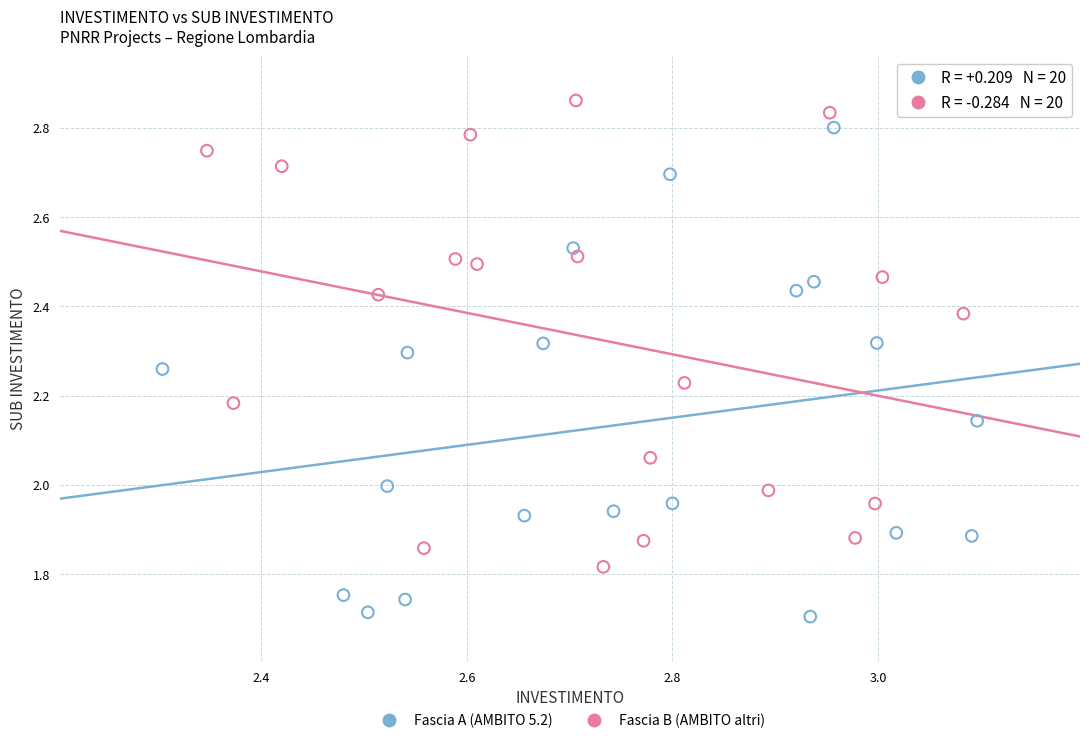

Which series reaches the maximum Y coordinate?

Fascia B (AMBITO altri)